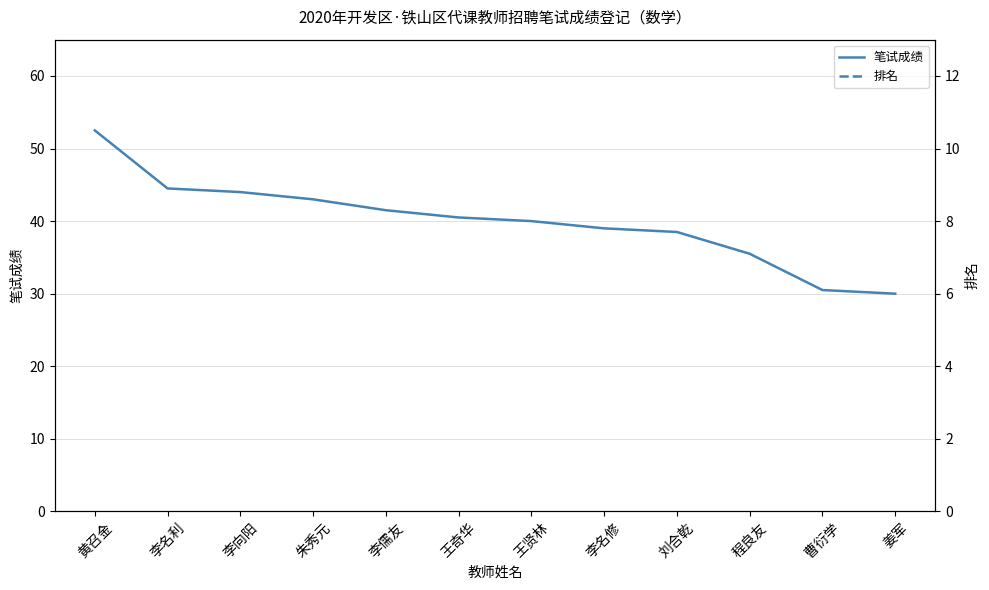

True or false: 排名 and 笔试成绩 intersect in this chart.

False